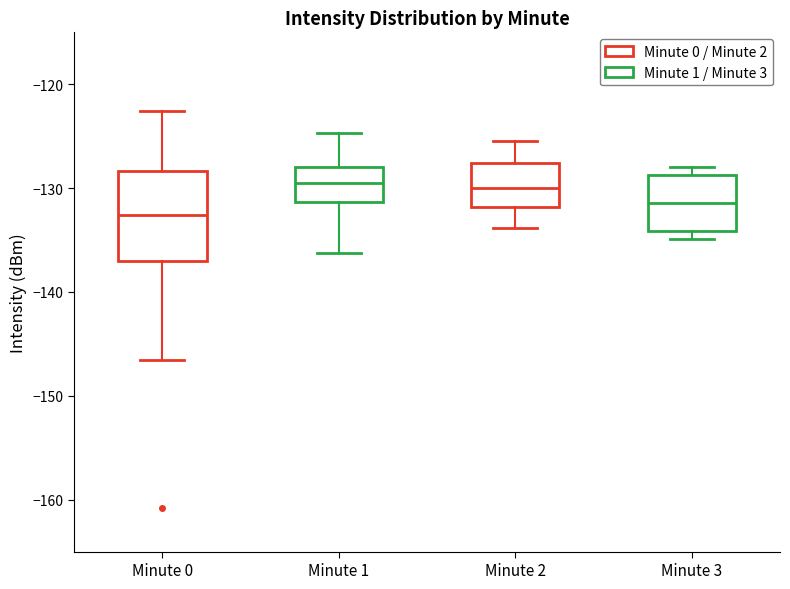

Reading left to right, read every box against the y-axis: the position of its median line, the range the box covers, and the ends of its whiskers. The values are not printed on the chart, so give them approximately, as read against the axis.

Minute 0: median -133, box -137 to -128, whiskers -147 to -123
Minute 1: median -130, box -131 to -128, whiskers -136 to -125
Minute 2: median -130, box -132 to -128, whiskers -134 to -125
Minute 3: median -131, box -134 to -129, whiskers -135 to -128